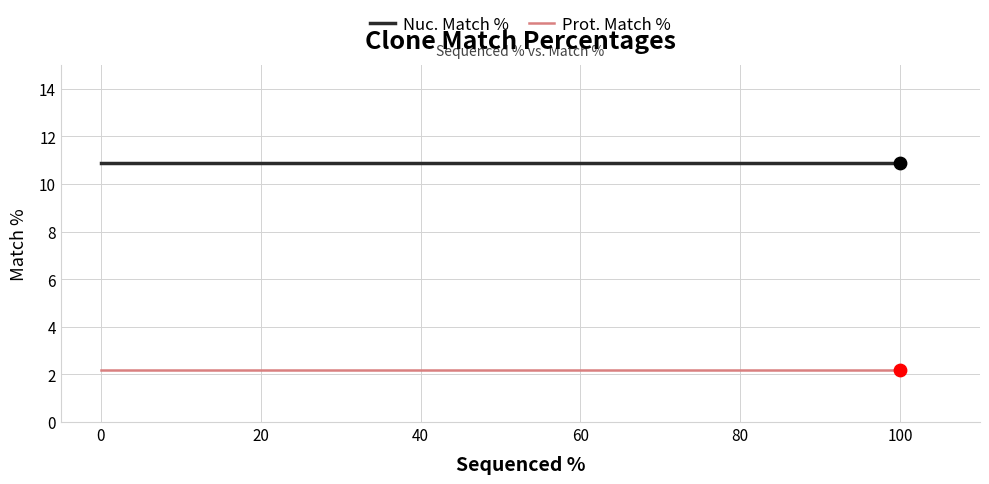

Which series has the largest Y range (max minus min)?

Nuc. Match %